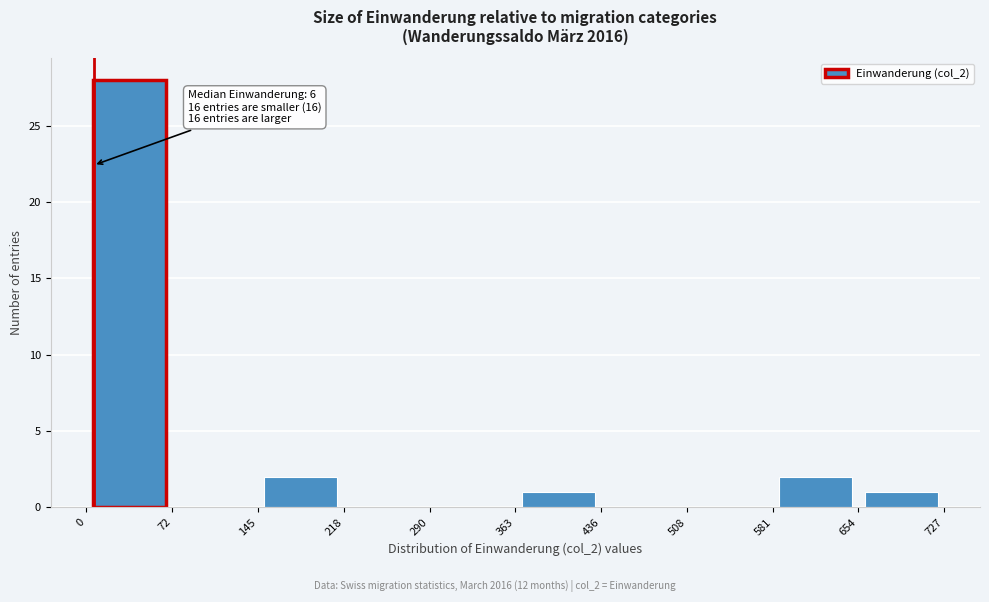

Over which range of the x-axis is the bar tallest?

0 to 72